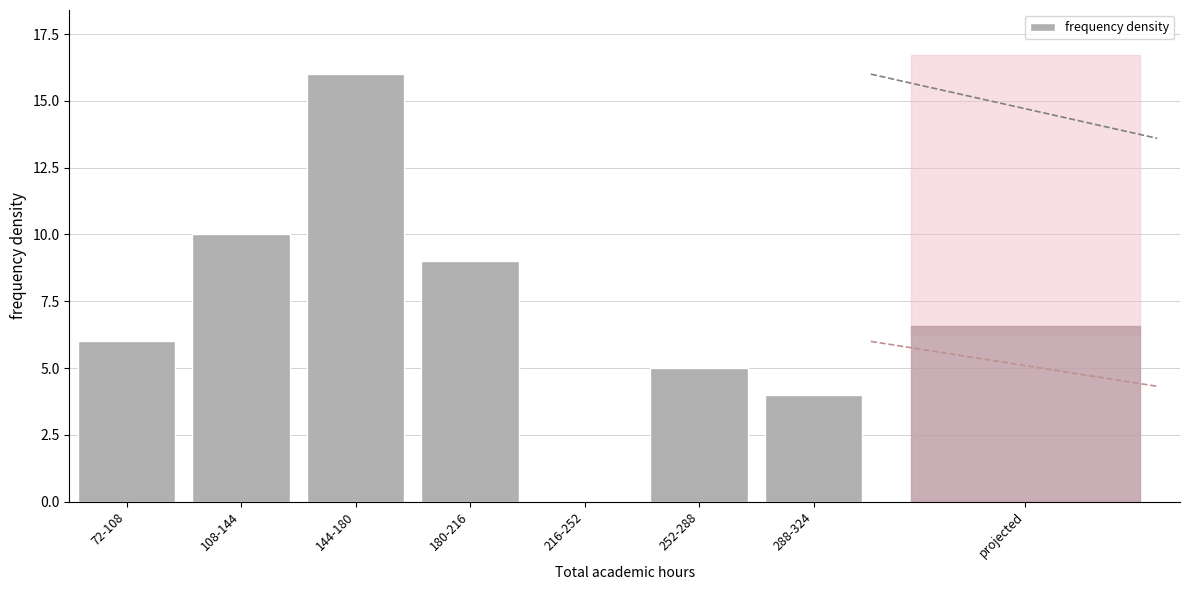

Reading left to right, transcribe all the data shown in this chart.

72-108=6	108-144=10	144-180=16	180-216=9	216-252=0	252-288=5	288-324=4